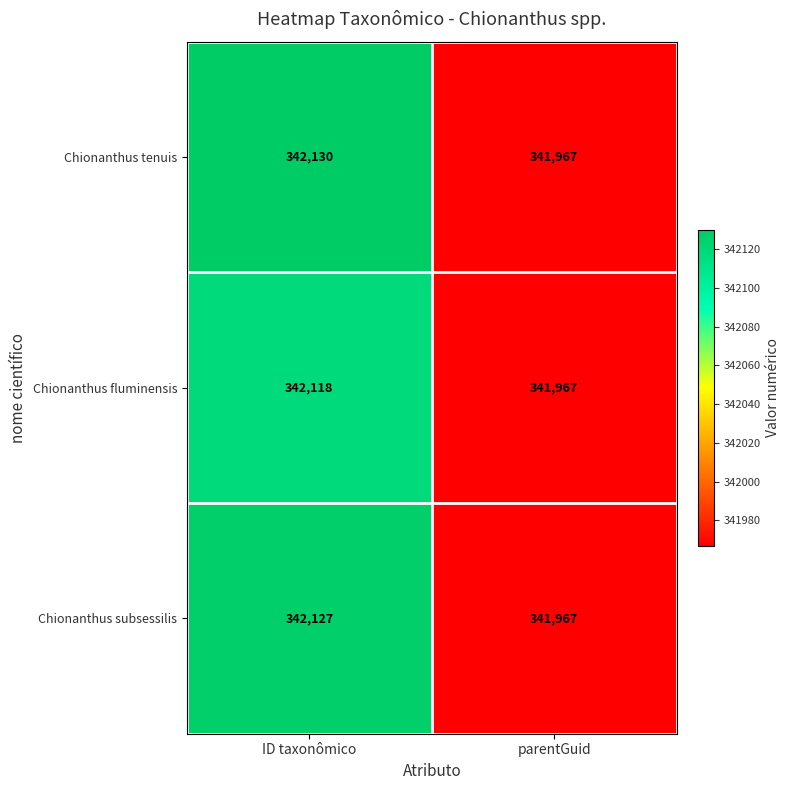

Is it true that Chionanthus fluminensis equals 556357 at ID taxonômico?

False